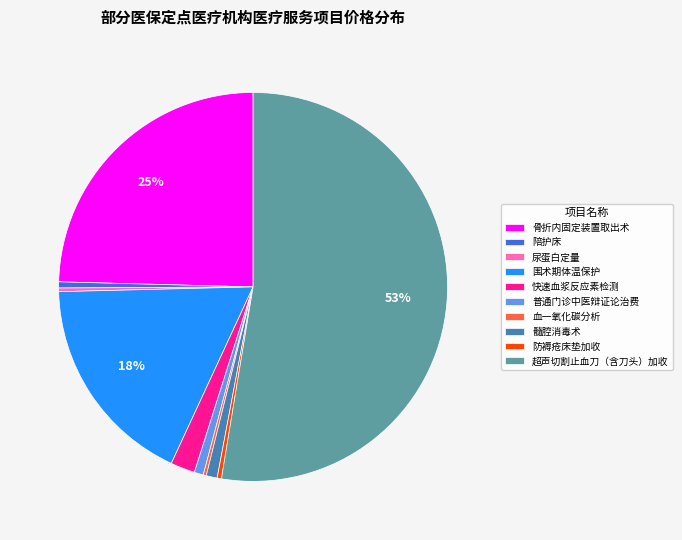

The 骨折内固定装置取出术 slice represents 35% of the pie. True or false?

False